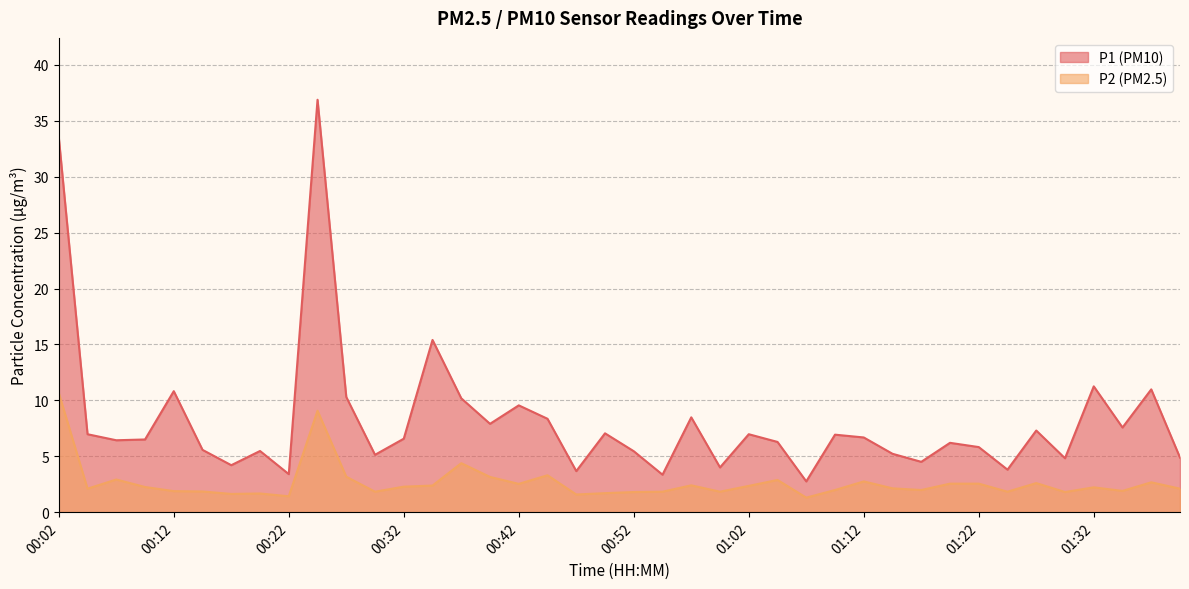

Is the value of P2 at 00:22 greater than the value of P1 at 00:04?

No